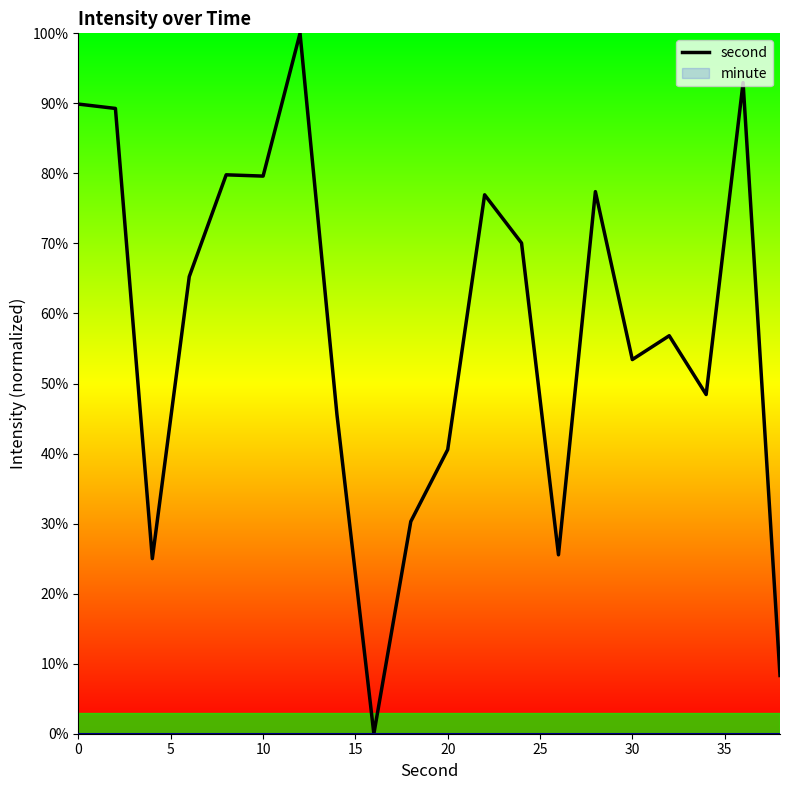

What is the value of the 4th point from the left?

65.3